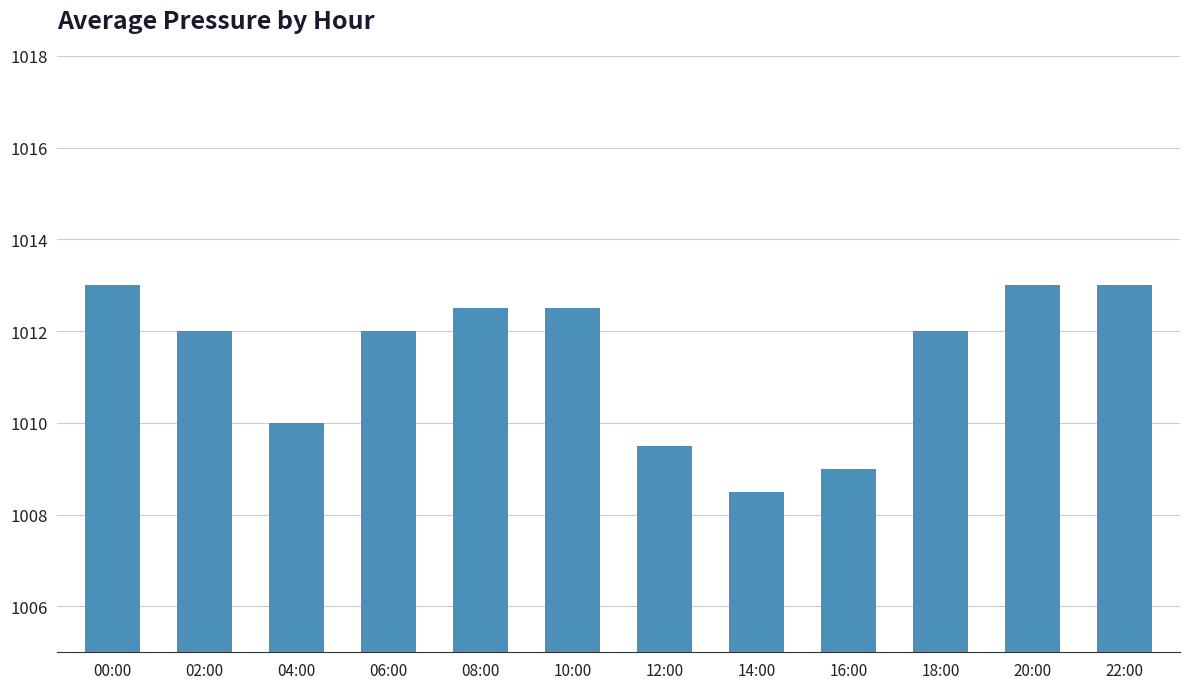

The chart shows a value of 1009.0 at 16:00. True or false?

True